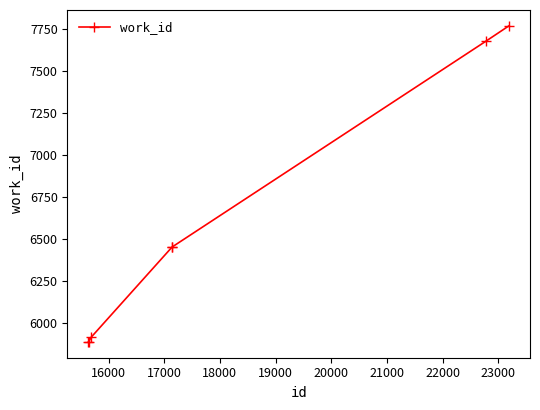

What is the minimum value shown in the chart?

5889